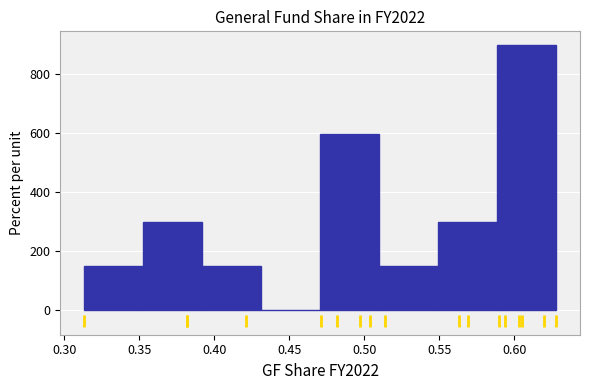

Reading left to right, transcribe this chart: for each bar, give the range it covers on the x-axis and its height. Neither the bar edges nor the heights are printed on the chart, so give them approximately, as read against the axes.

0.315 to 0.350: 140
0.350 to 0.390: 300
0.390 to 0.430: 140
0.430 to 0.470: 0
0.470 to 0.510: 600
0.510 to 0.550: 140
0.550 to 0.590: 300
0.590 to 0.630: 900